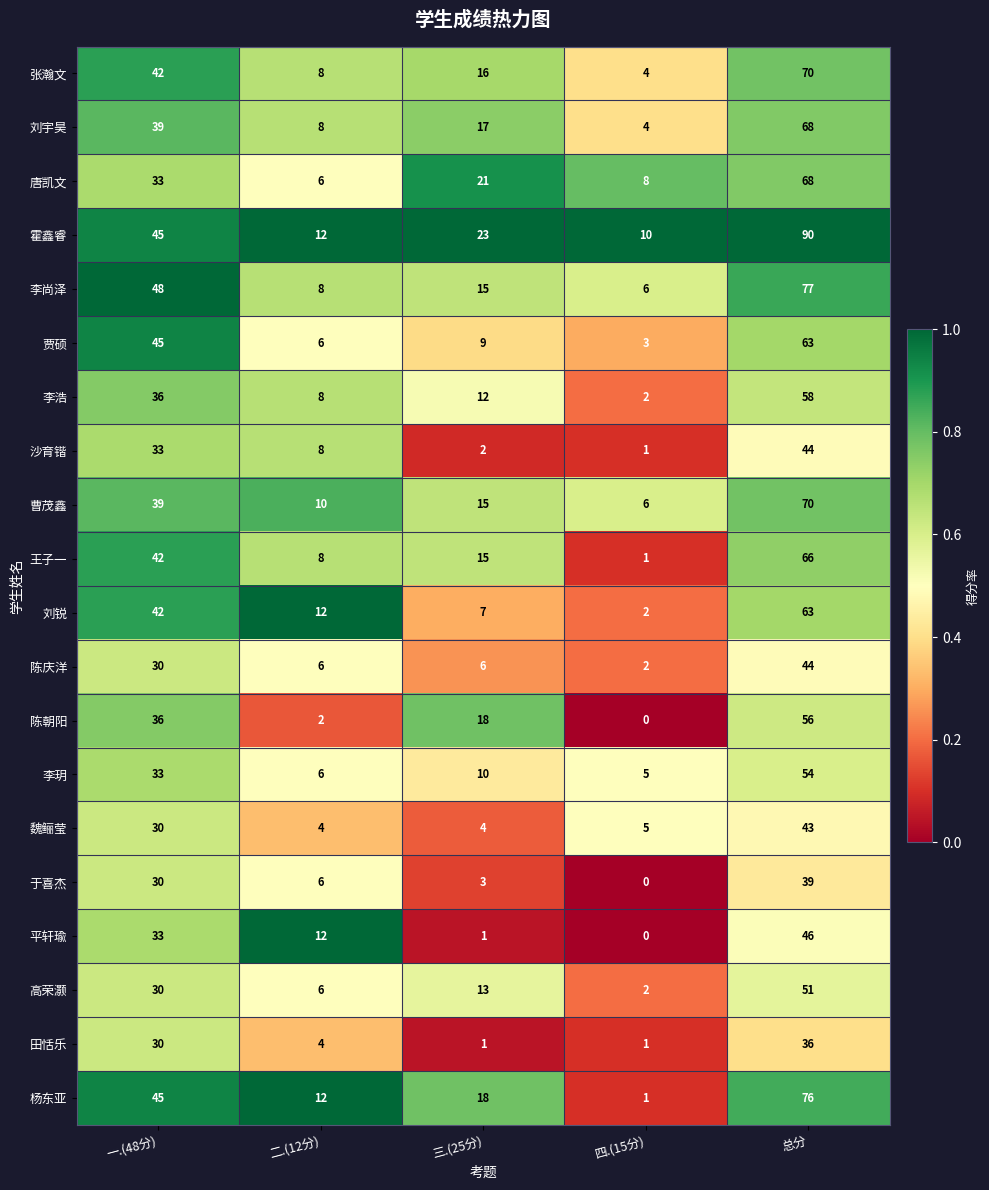

What is the greatest value displayed?

90